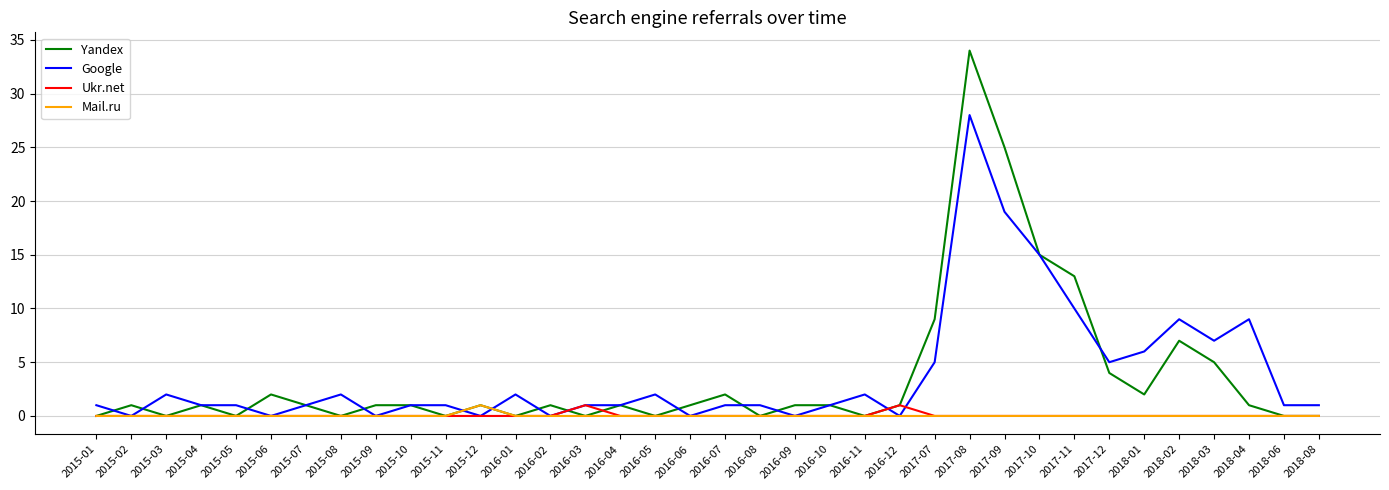

At which category does the chart reach its peak across all series?

2017-08